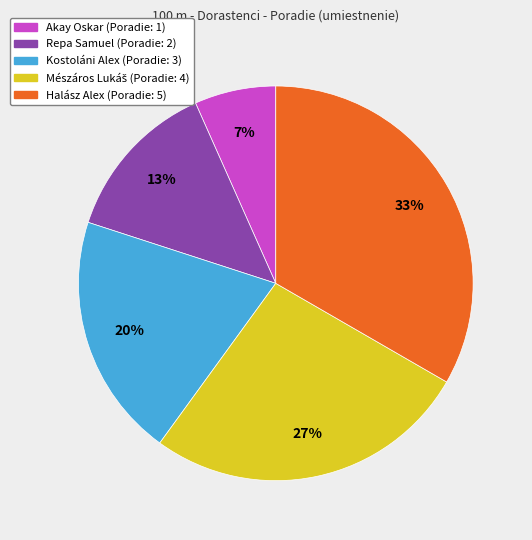

Between Repa Samuel and Akay Oskar, which is larger?

Repa Samuel